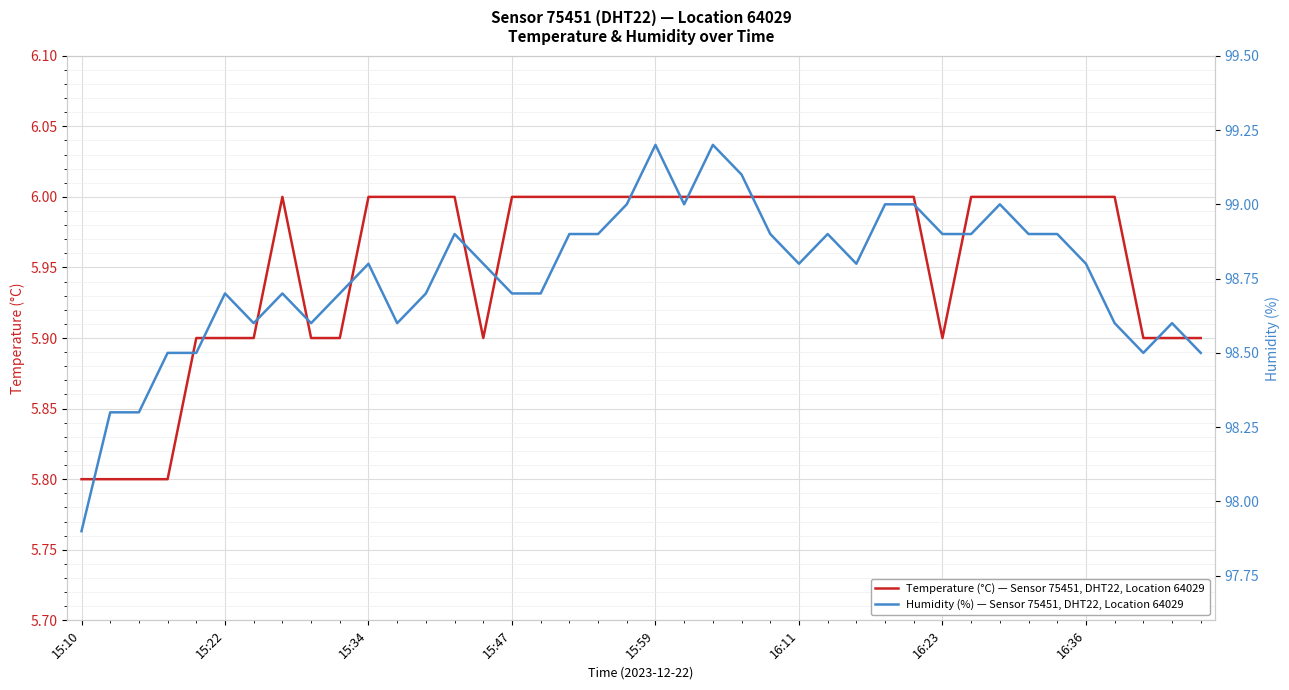

What is the maximum value for Temperature (°C) — Sensor 75451, DHT22, Location 64029?

6.0